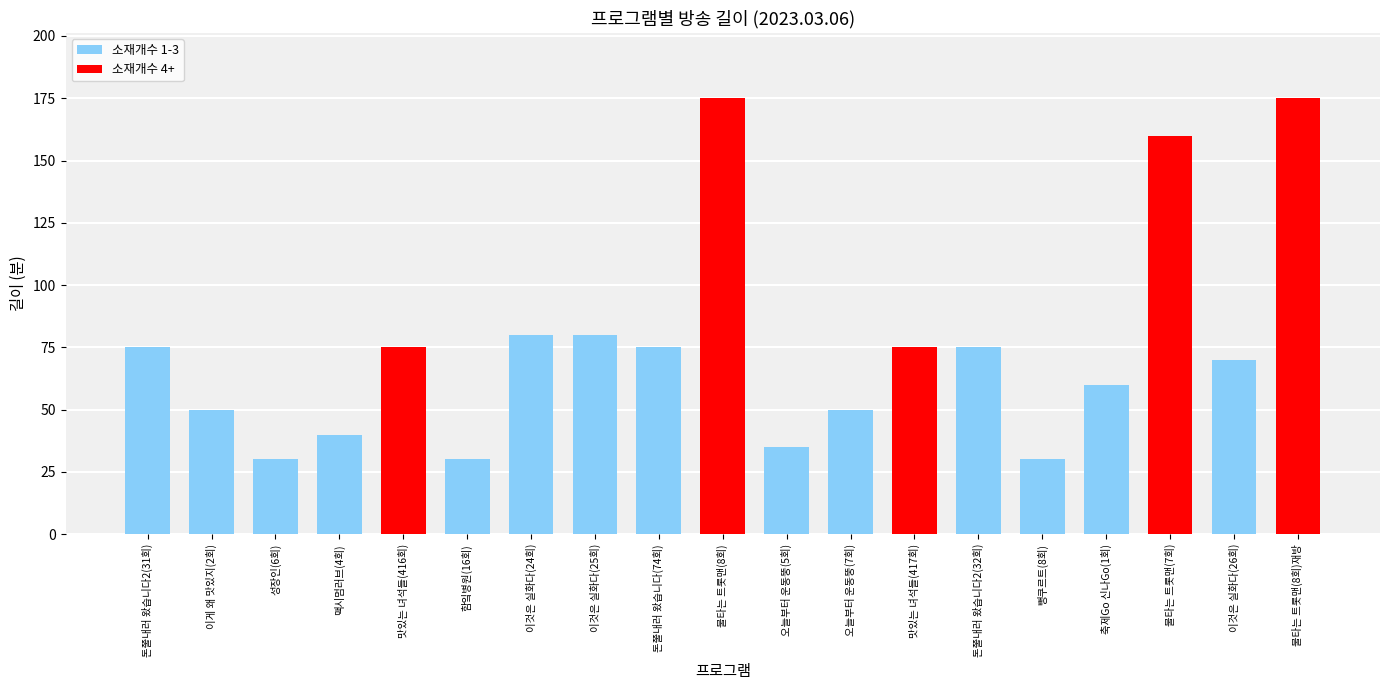

What is the maximum value shown in the chart?

175